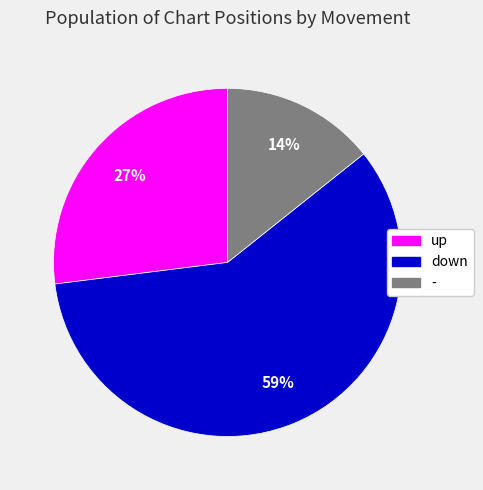

To the nearest percent, what is the combined percentage of down and -?

73%